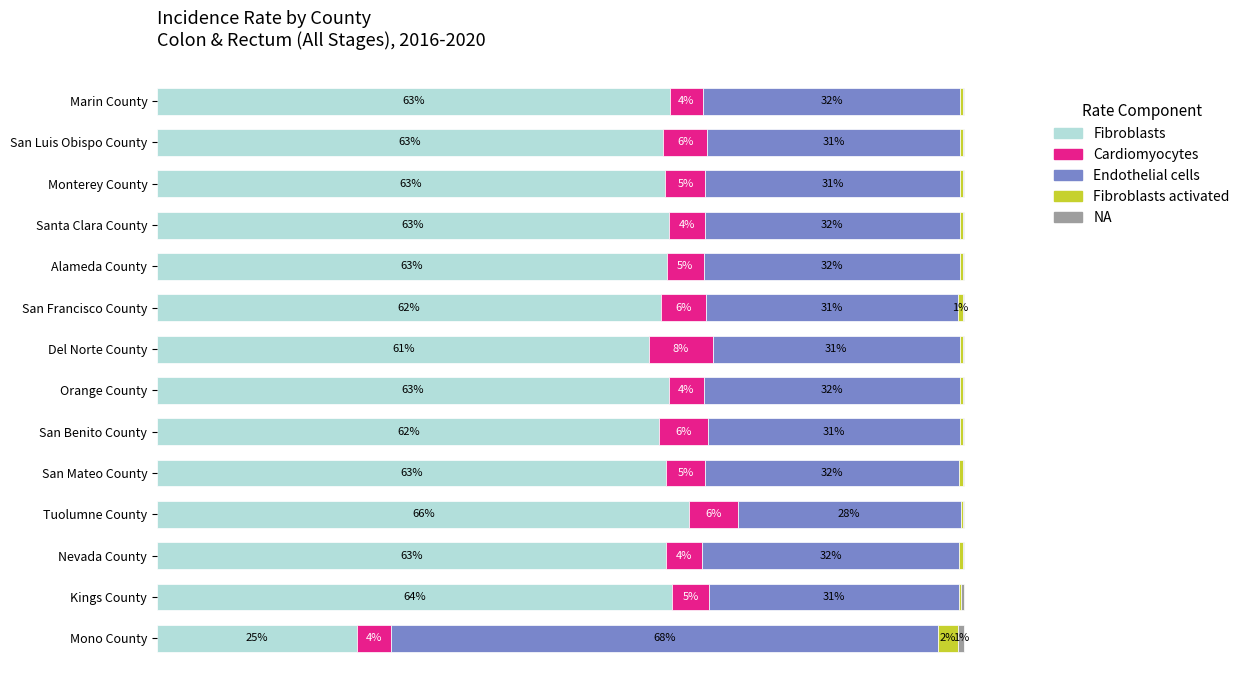

Which category has the highest value in the Fibroblasts series?

Tuolumne County